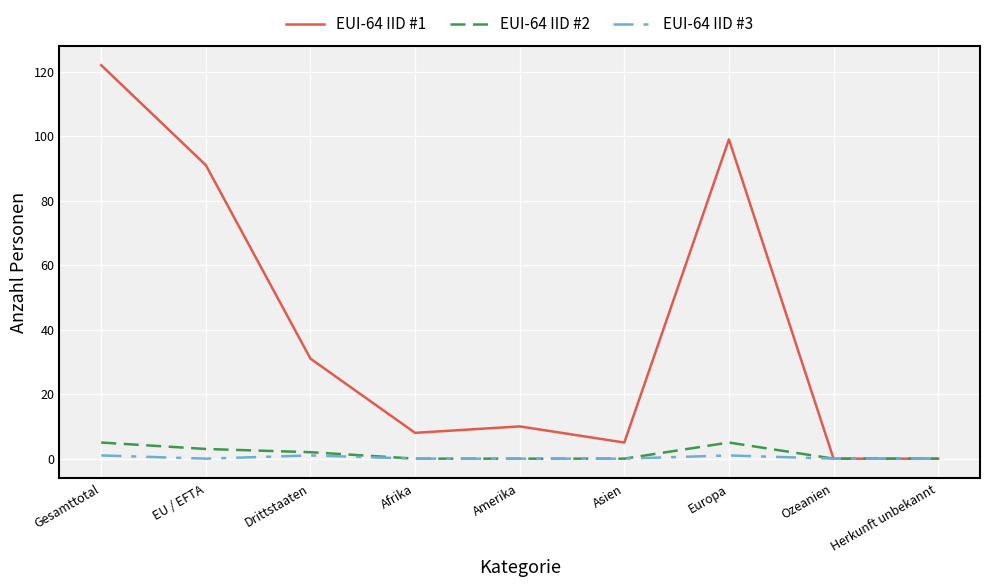

Is the value of EUI-64 IID #1 at Europa greater than the value of EUI-64 IID #2 at Drittstaaten?

Yes